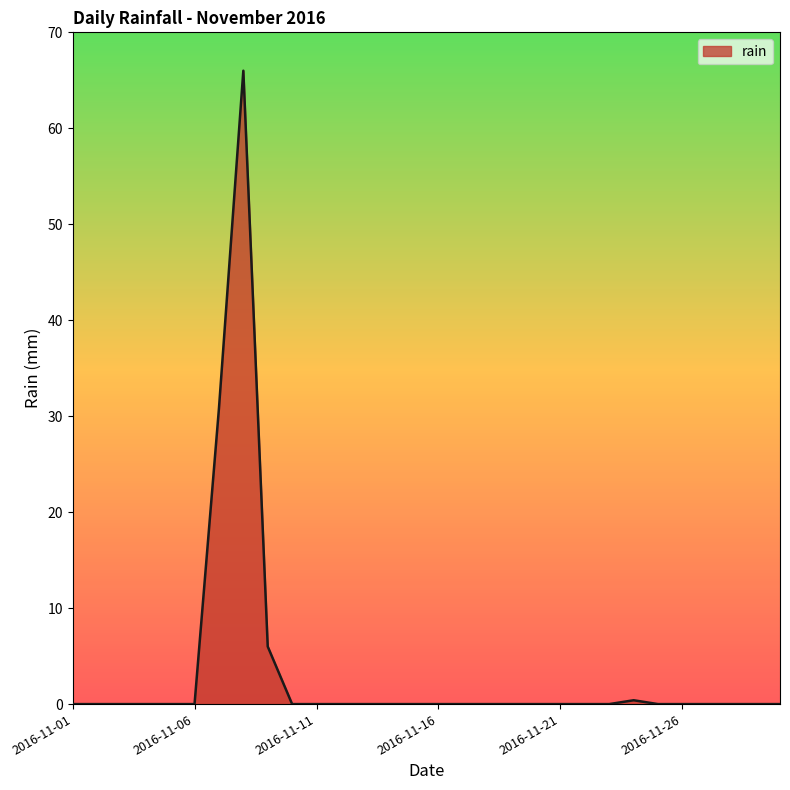

What is the maximum value shown in the chart?

66.0